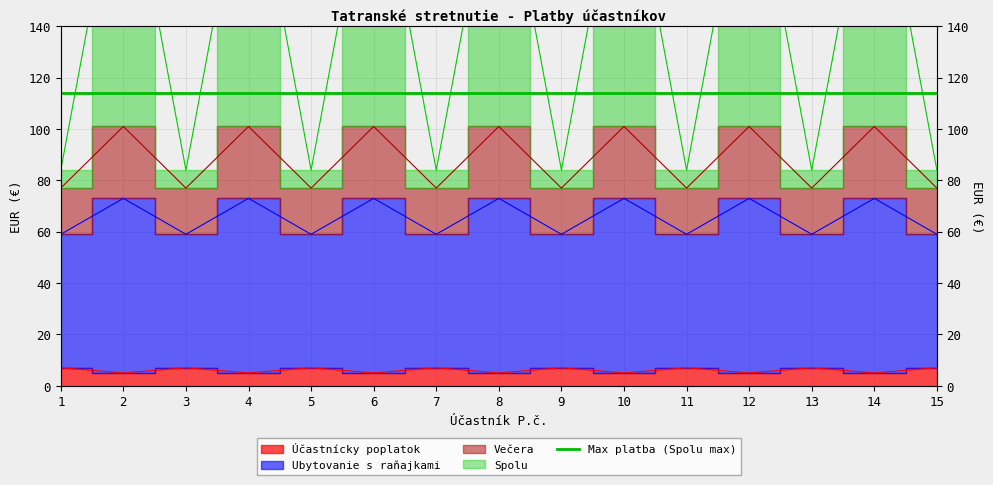

In Účastnícky poplatok, how many points are higher than both neighbors (excluding endpoints)?

7